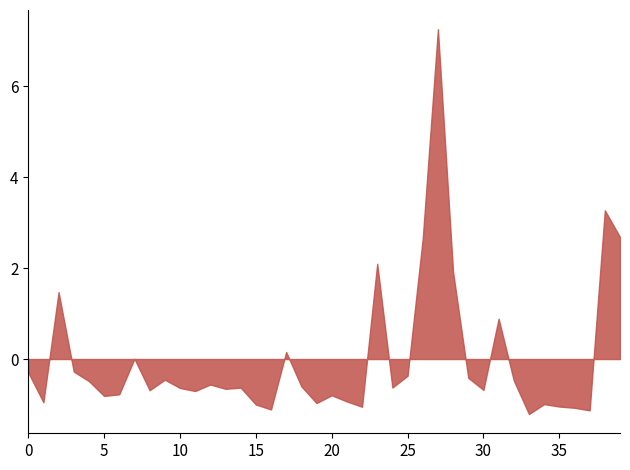

What is the minimum value shown in the chart?

-1.2